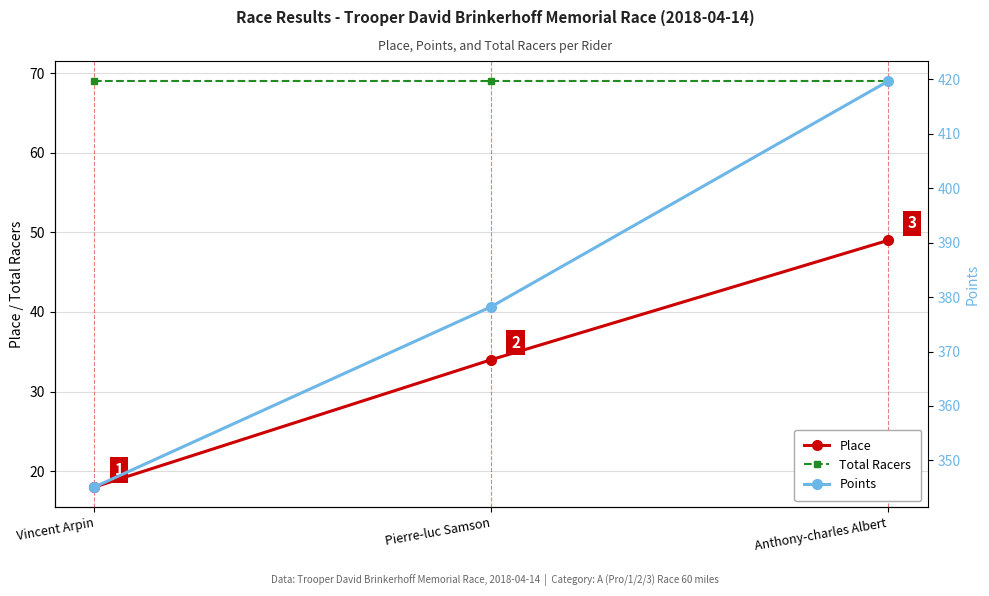

What are all the series names shown in the legend?

Place, Total Racers, Points